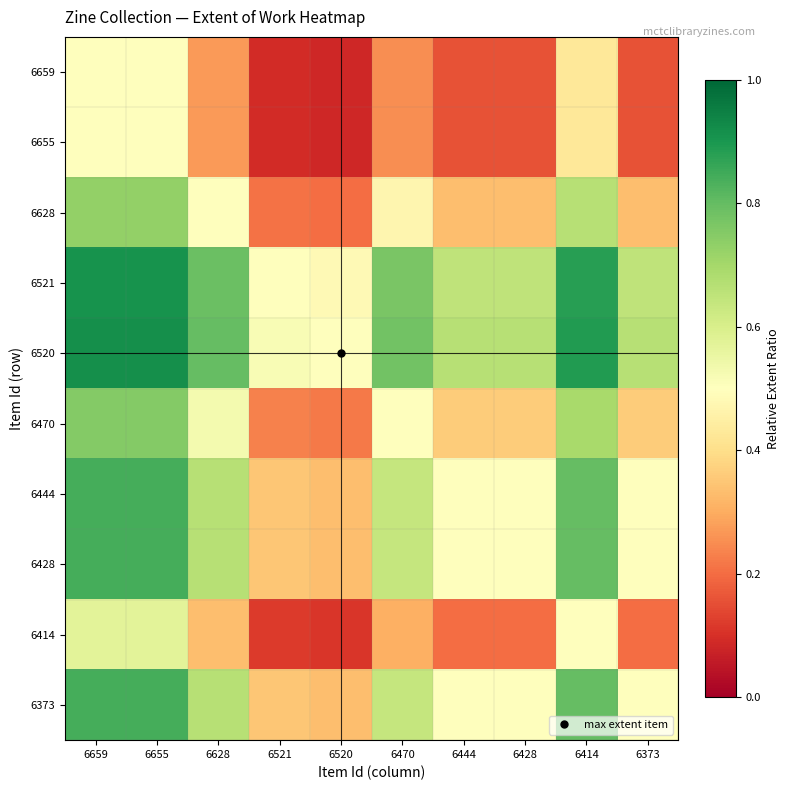

At which category does the chart reach its minimum across all series?

6520